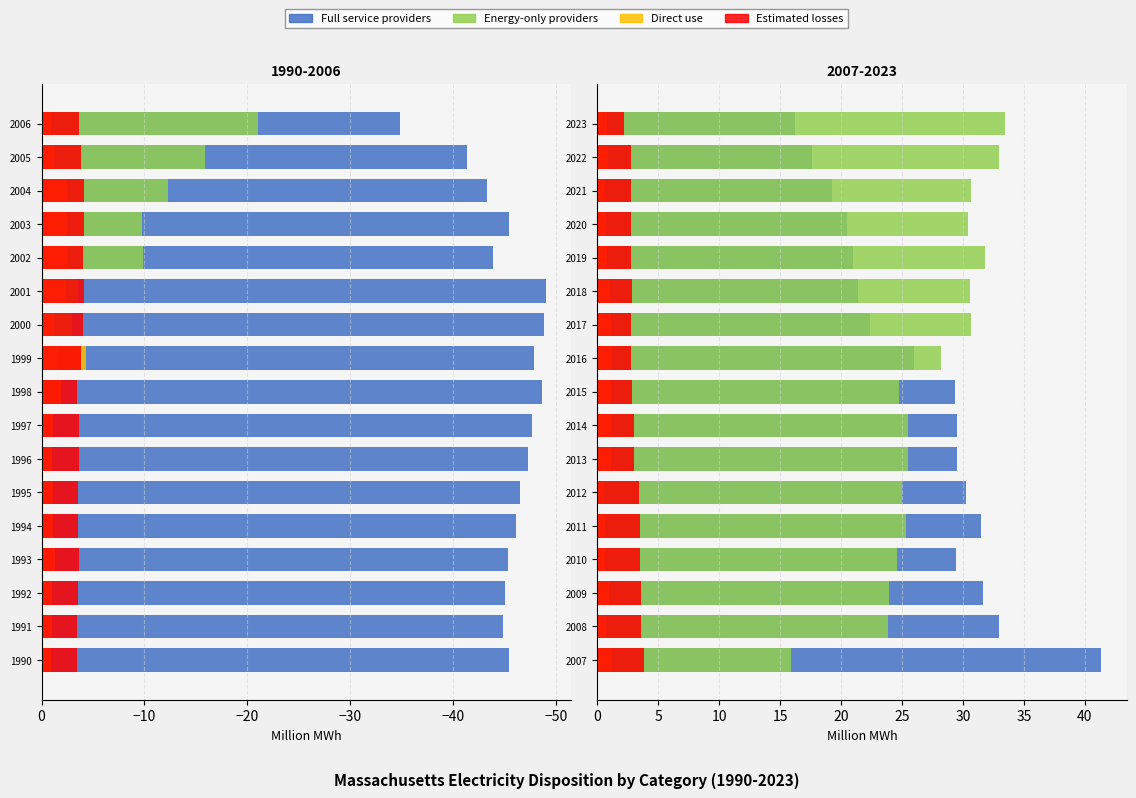

What is the value of the Direct use bar at the 1st from the left?

1.2